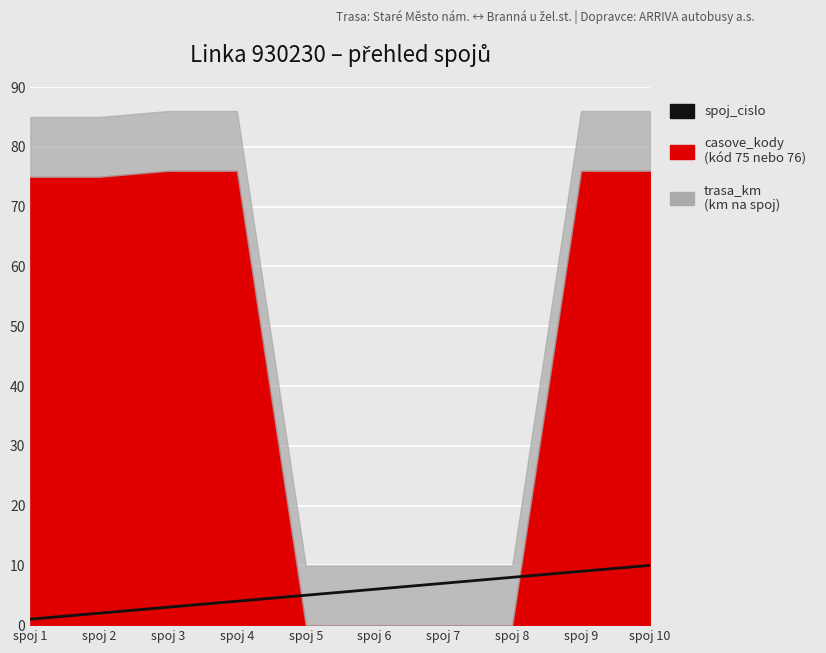

Count the values in the range 3 to 8.

6